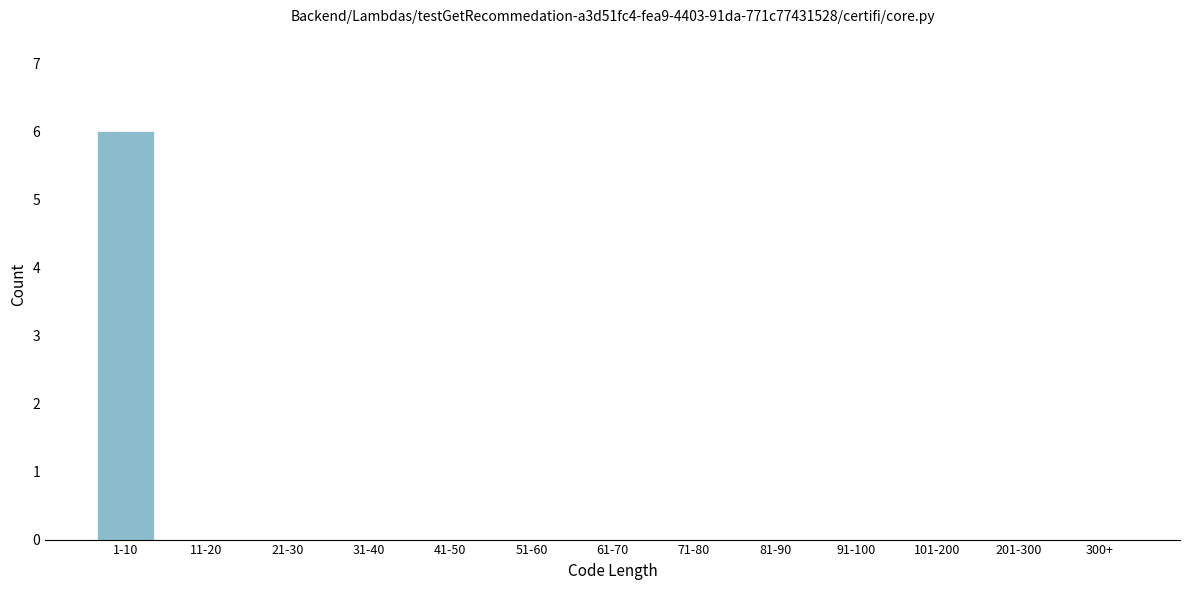

Reading left to right, extract all data points from this chart.

1-10=6	11-20=0	21-30=0	31-40=0	41-50=0	51-60=0	61-70=0	71-80=0	81-90=0	91-100=0	101-200=0	201-300=0	300+=0